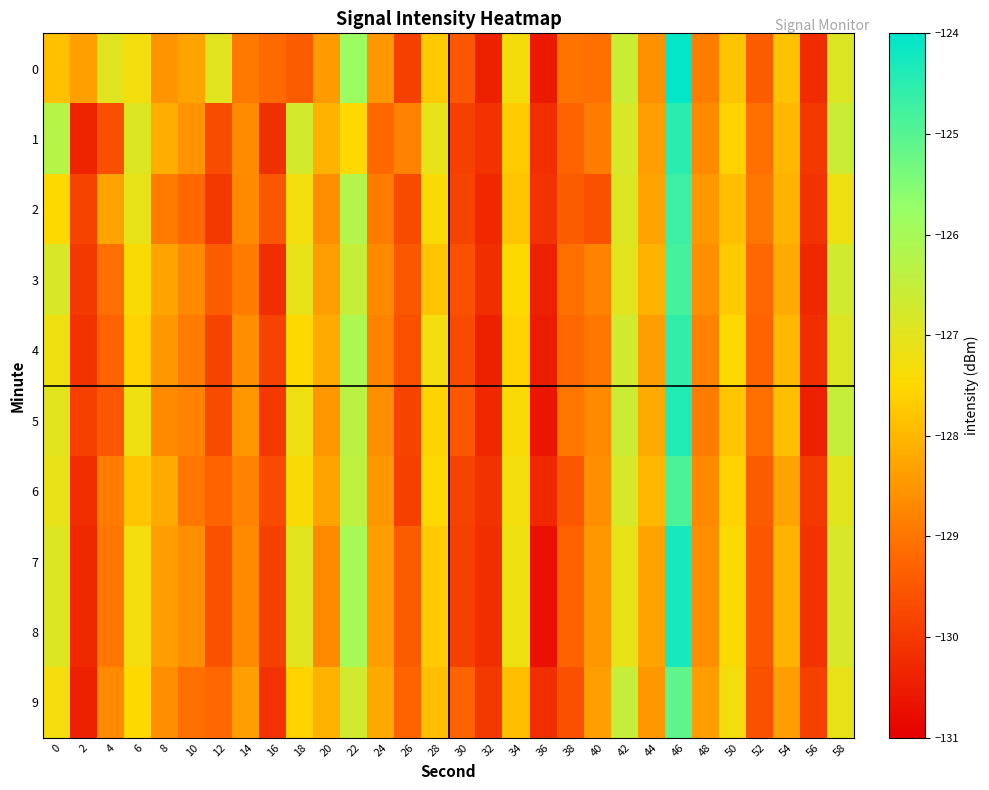

At 34, list the series in order from largest to smallest.

7, 8, 6, 0, 5, 3, 4, 1, 2, 9